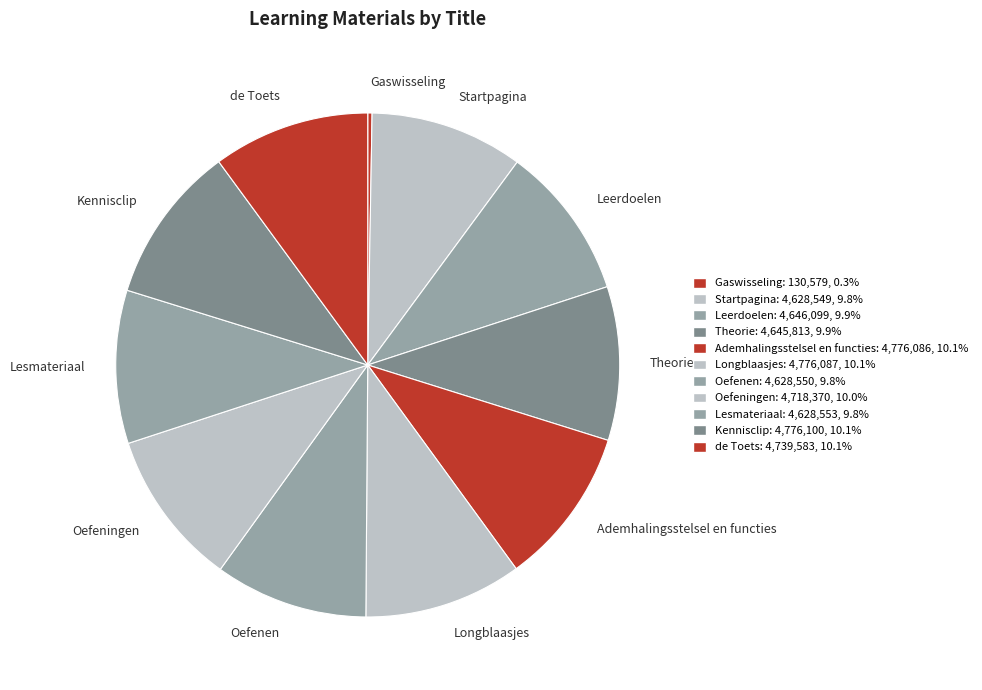

Is the sum of Lesmateriaal and Longblaasjes greater than half?

No